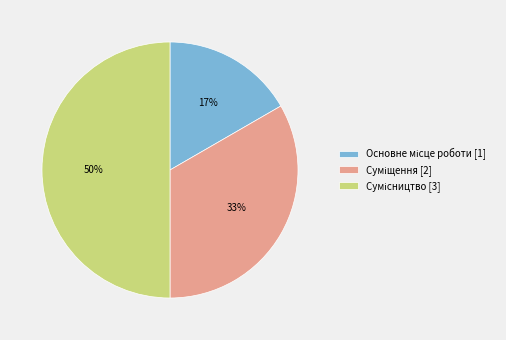

To the nearest percent, what is the average slice percentage?

33%